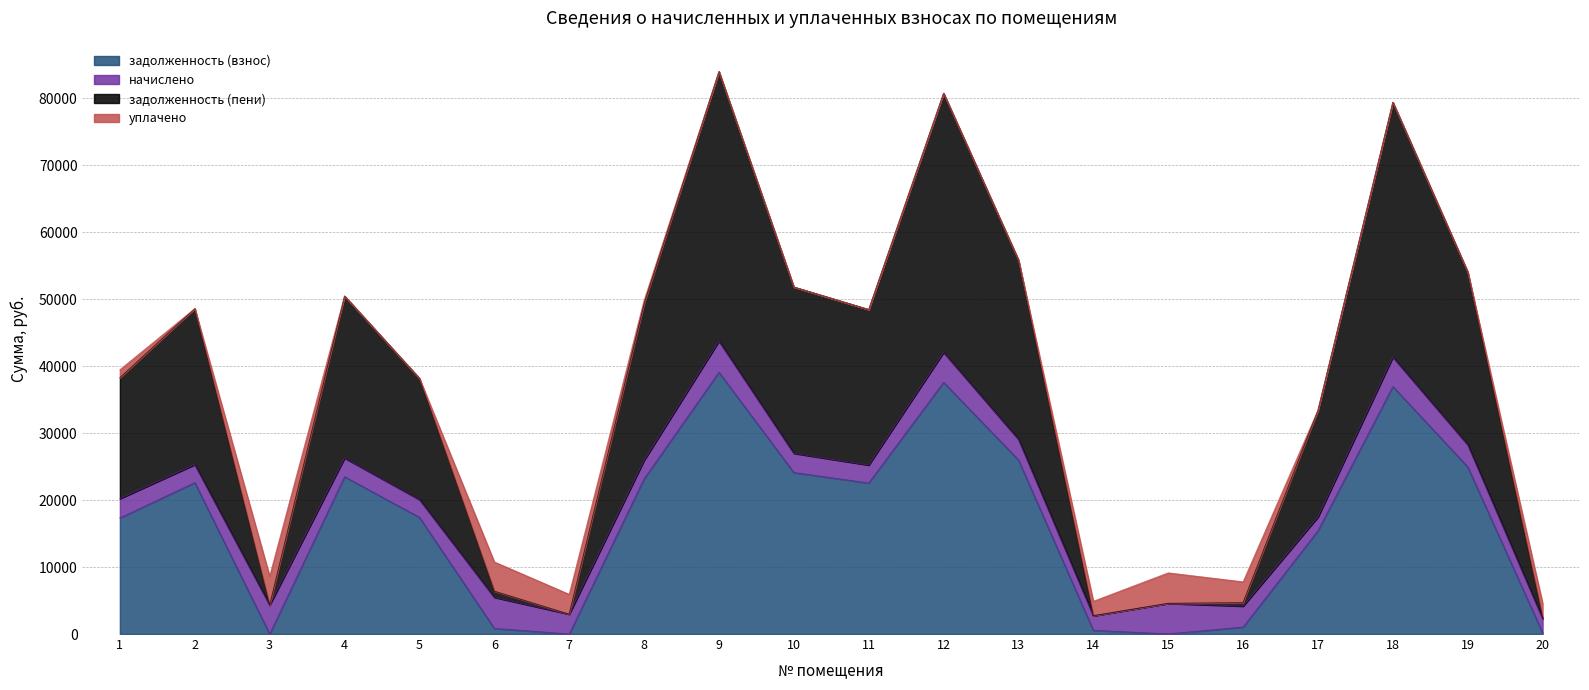

What is the highest value of the задолженность (взнос) series?

39072.5